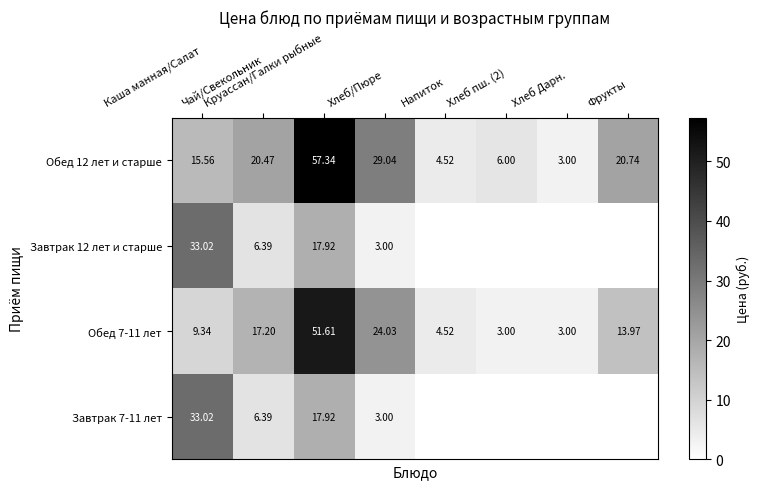

Which category has the highest value in the Обед 7-11 лет series?

Круассан/Галки рыбные